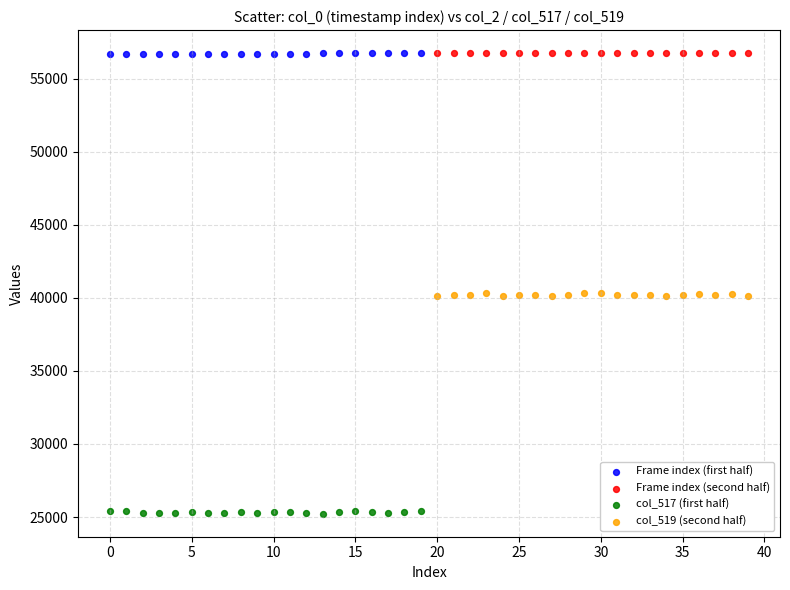

Which series contains the lowest Y value?

col_517 (first half)